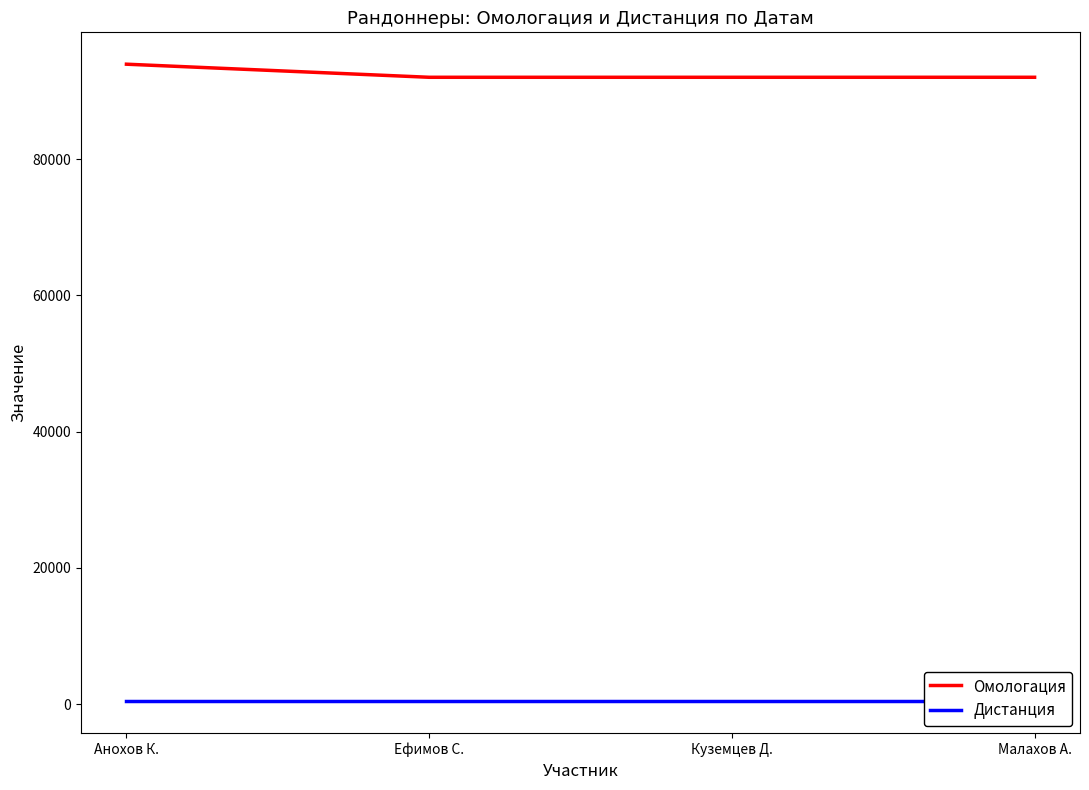

True or false: Дистанция and Омологация cross at least once.

False